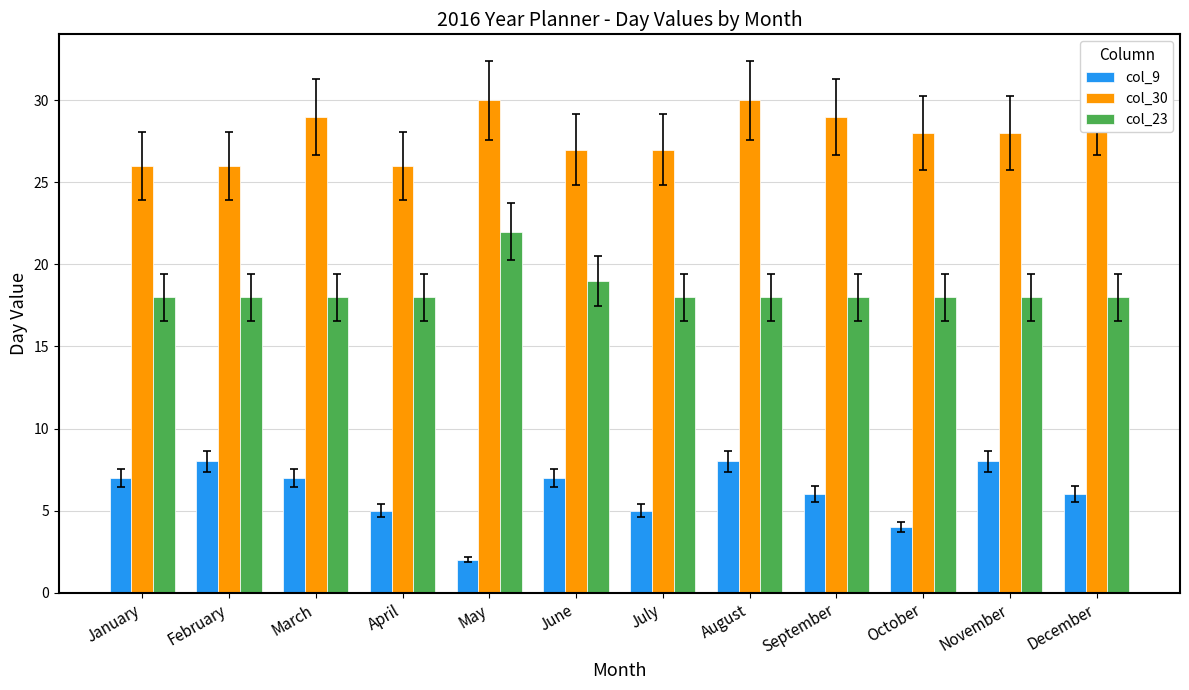

What are all the series names shown in the legend?

col_9, col_30, col_23